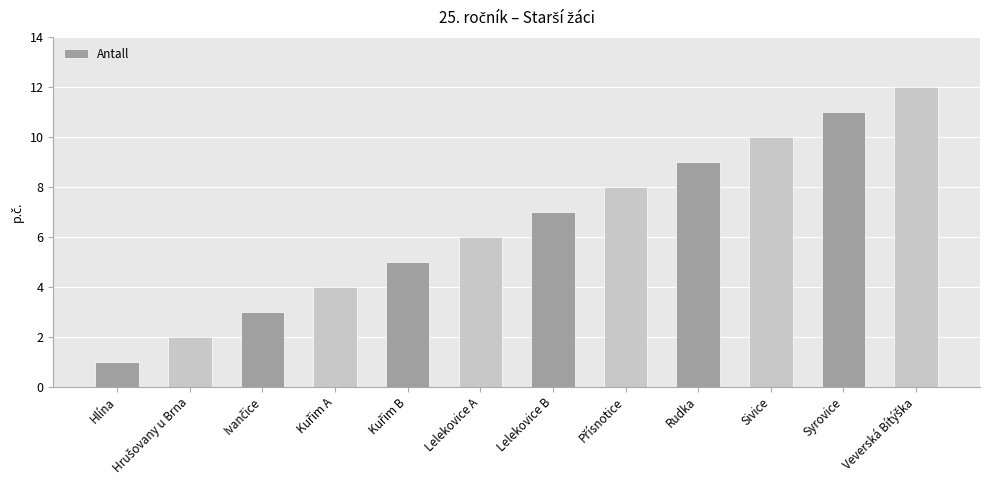

What is the label of the 4th bar from the right?

Rudka